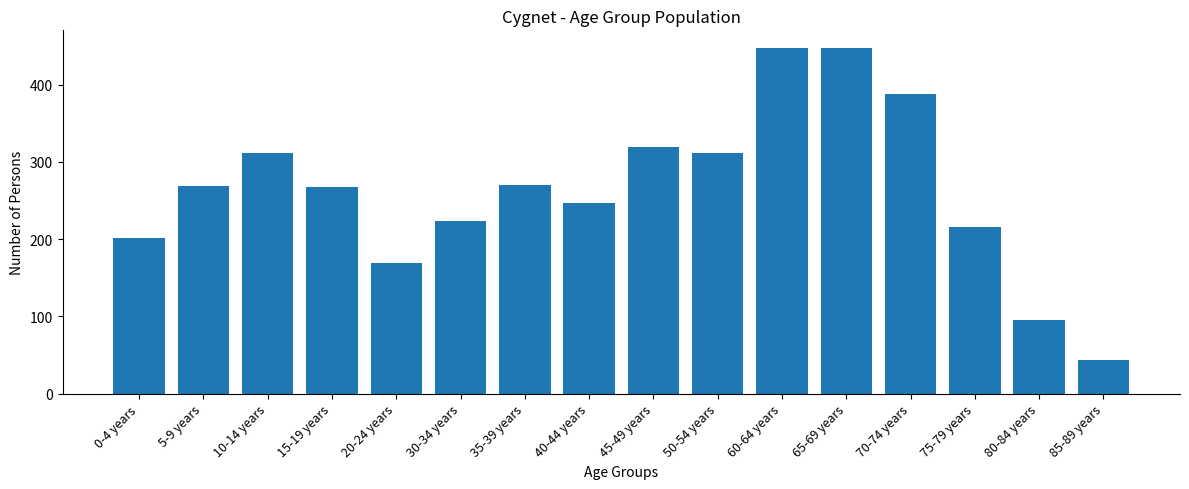

What is the smallest value displayed?

43